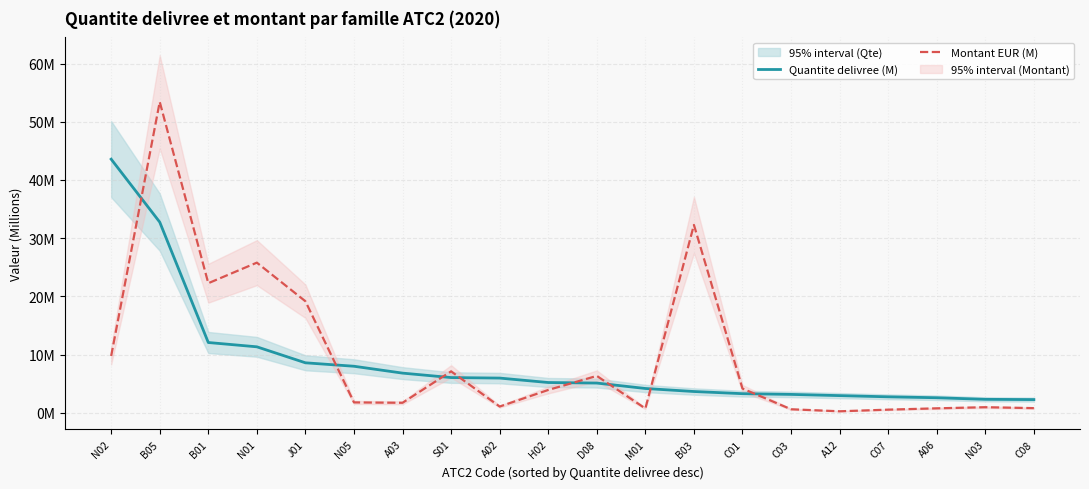

What are all the series names shown in the legend?

Quantite delivree (M), Montant EUR (M)